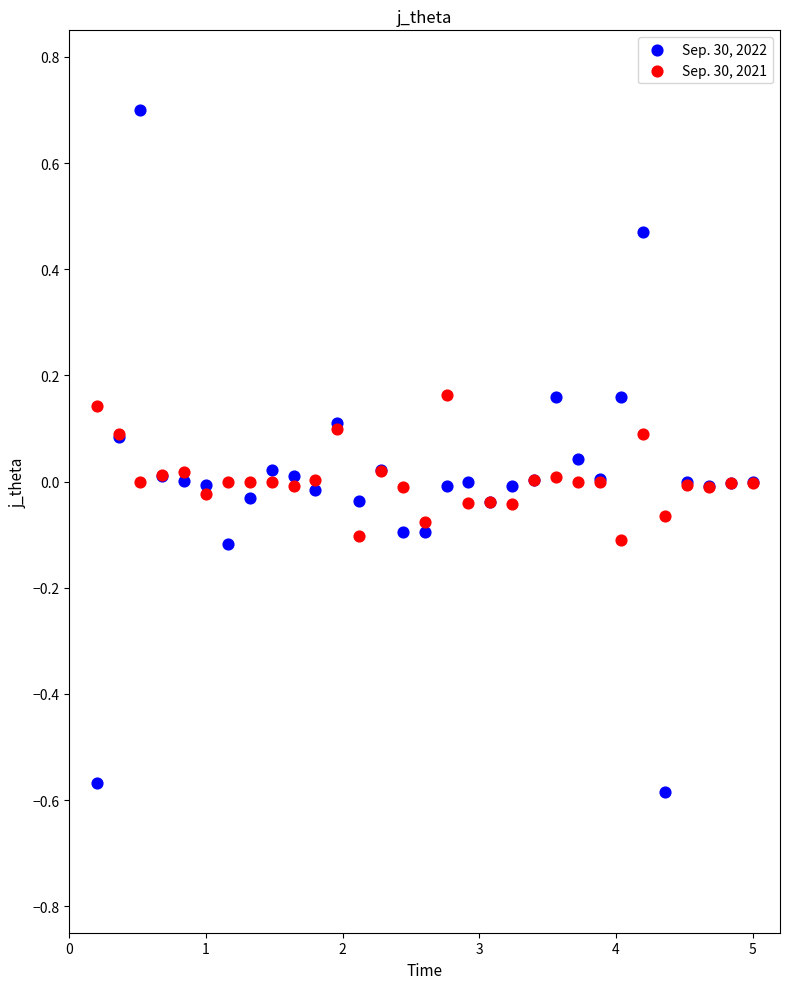

Which series reaches the minimum Y coordinate?

Sep. 30, 2022